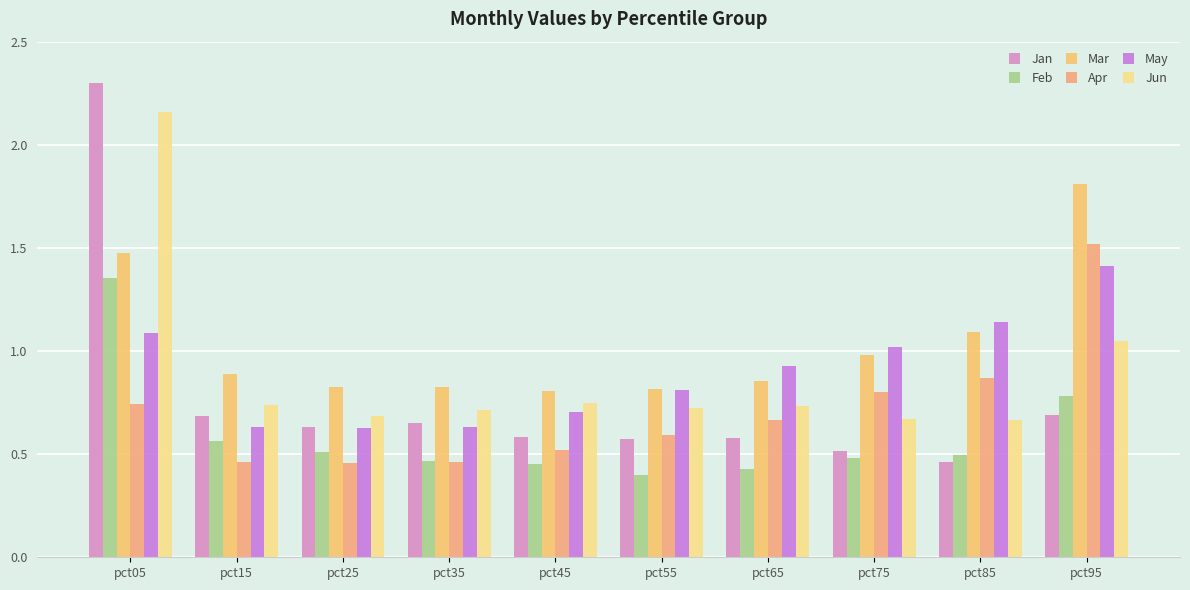

How many Jan values are between 0 and 1?

9